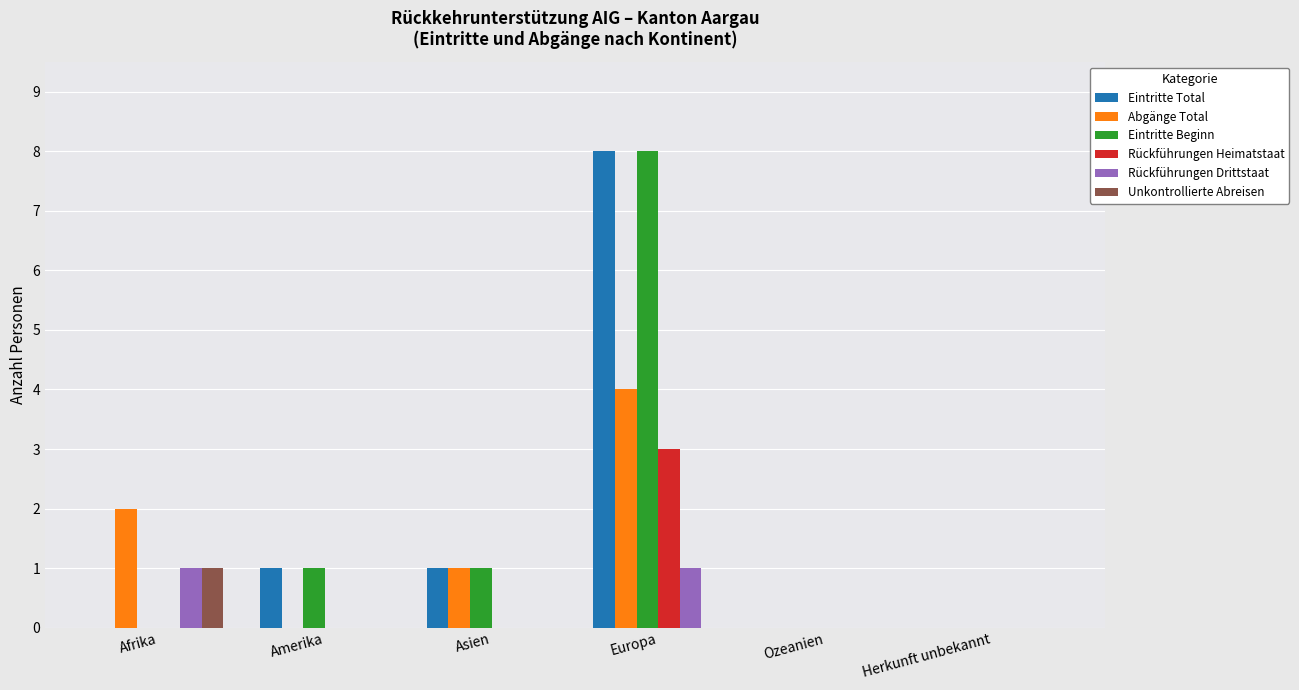

How many distinct data groups are displayed?

6